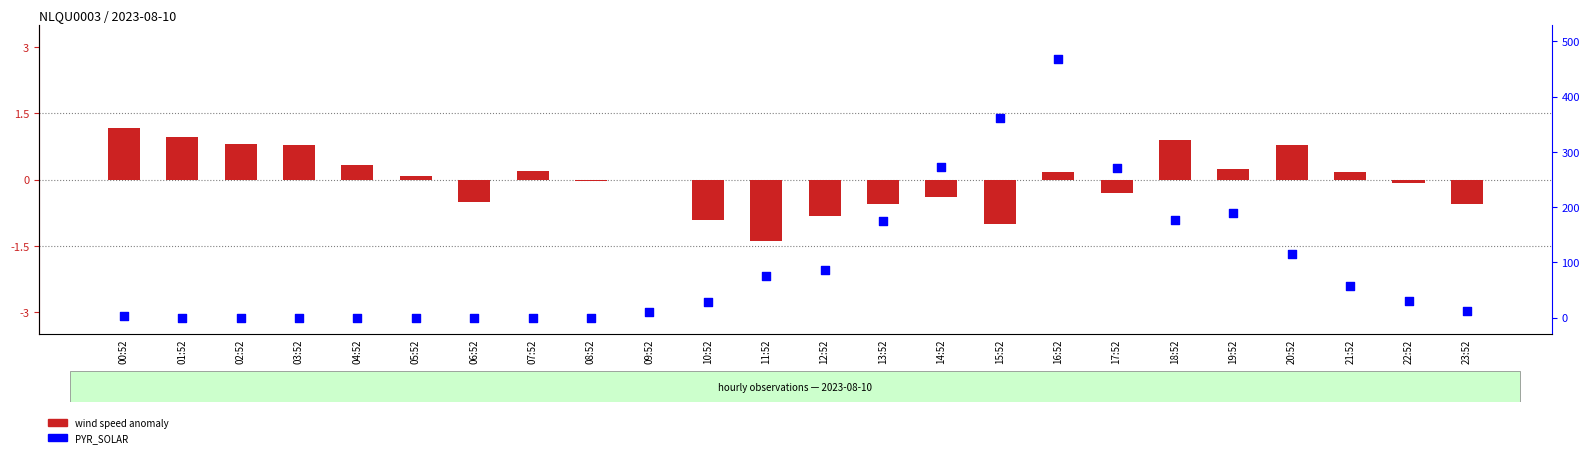

What are all the series names shown in the legend?

wind speed anomaly, PYR_SOLAR